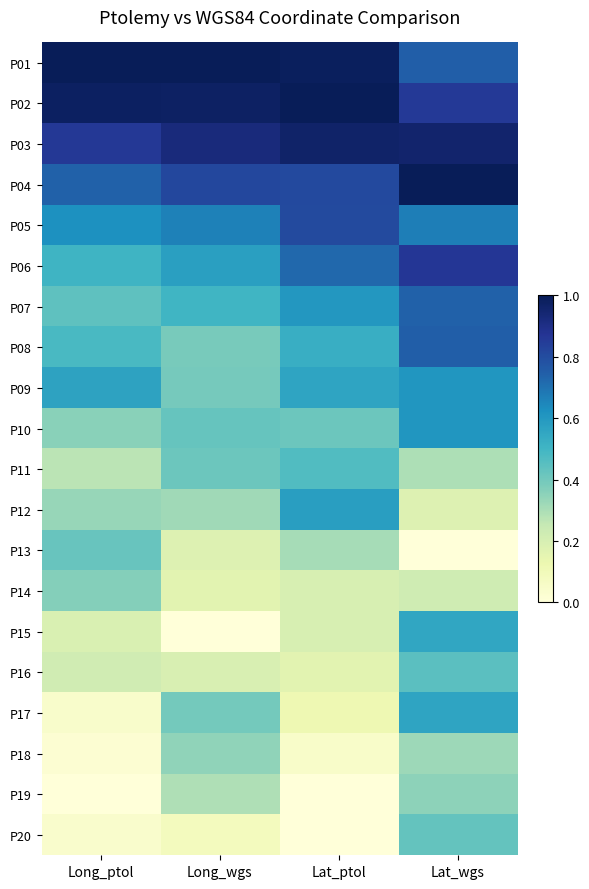

Which label corresponds to the largest value in the chart?

Long_ptol